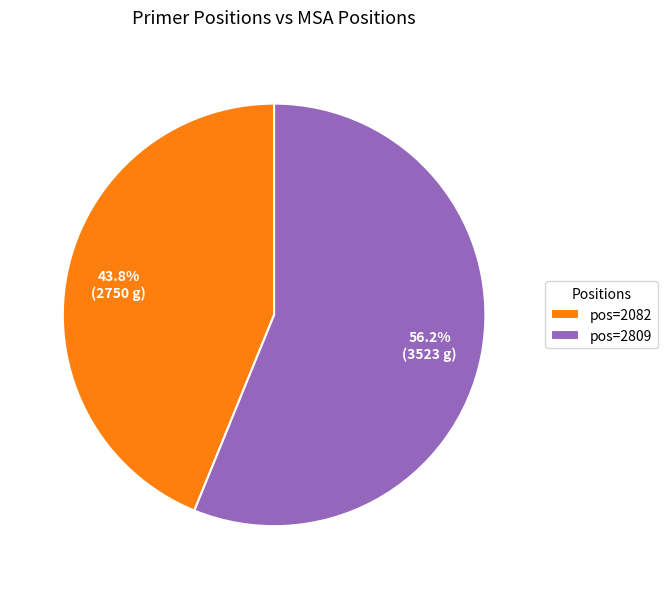

What is the largest slice in the pie chart?

pos=2809